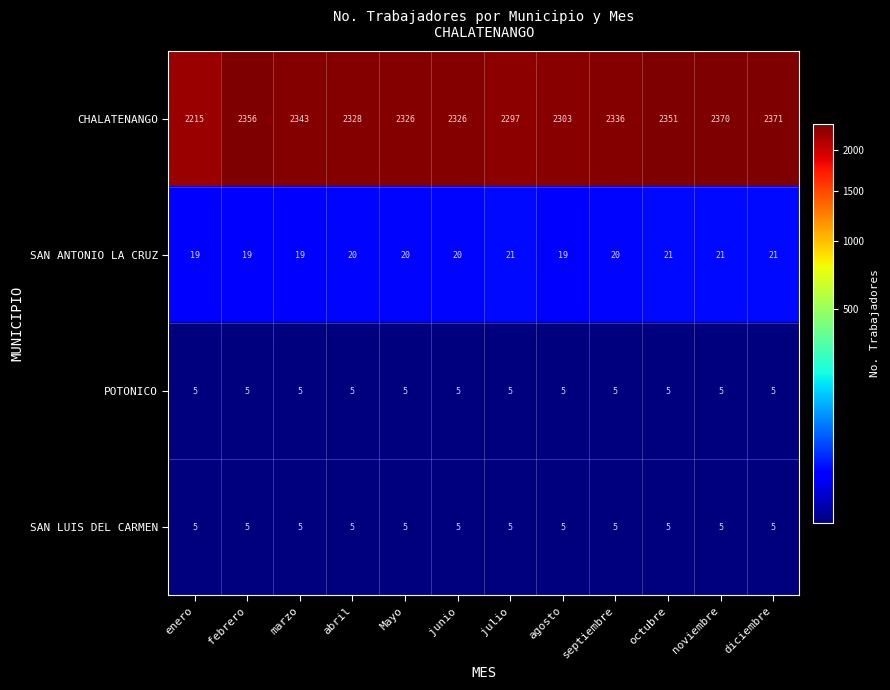

What is the average value of the SAN LUIS DEL CARMEN series?

5